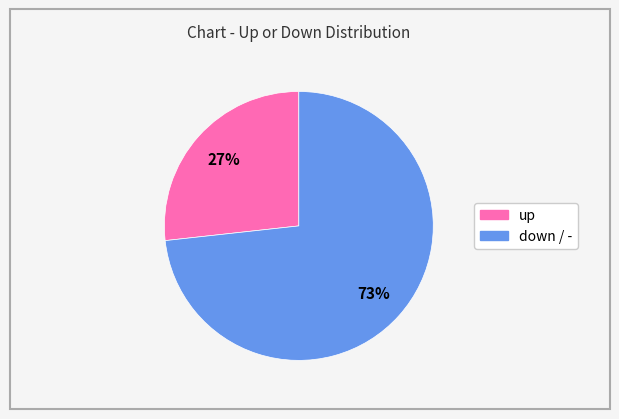

Is there any slice that represents more than half of the pie?

Yes